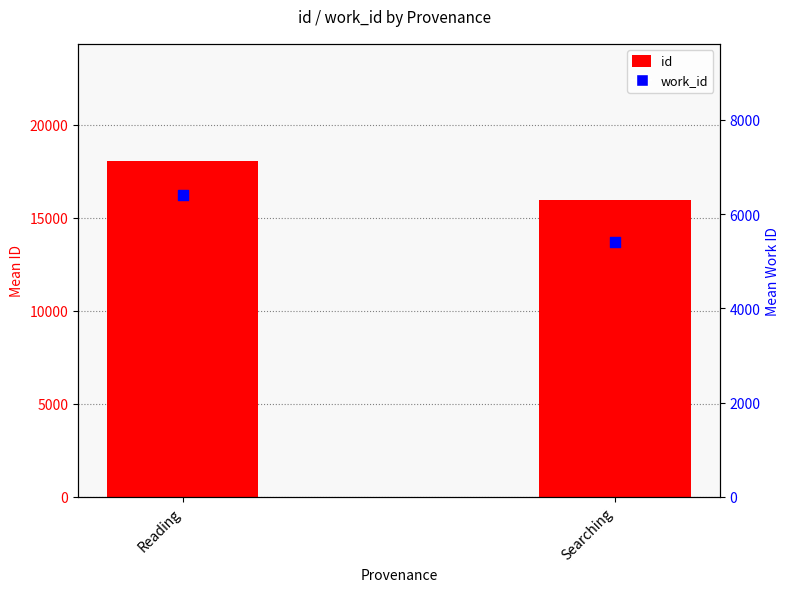

At which category is the sum across all series the highest?

Reading